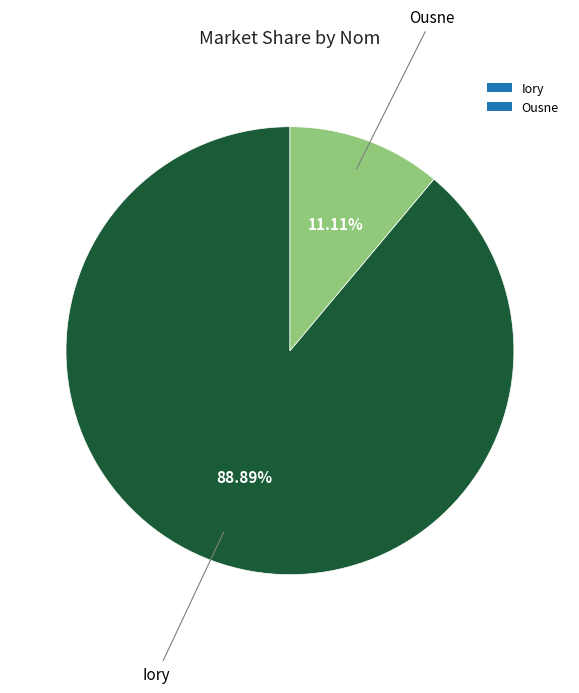

Between Ousne and Iory, which is larger?

Iory